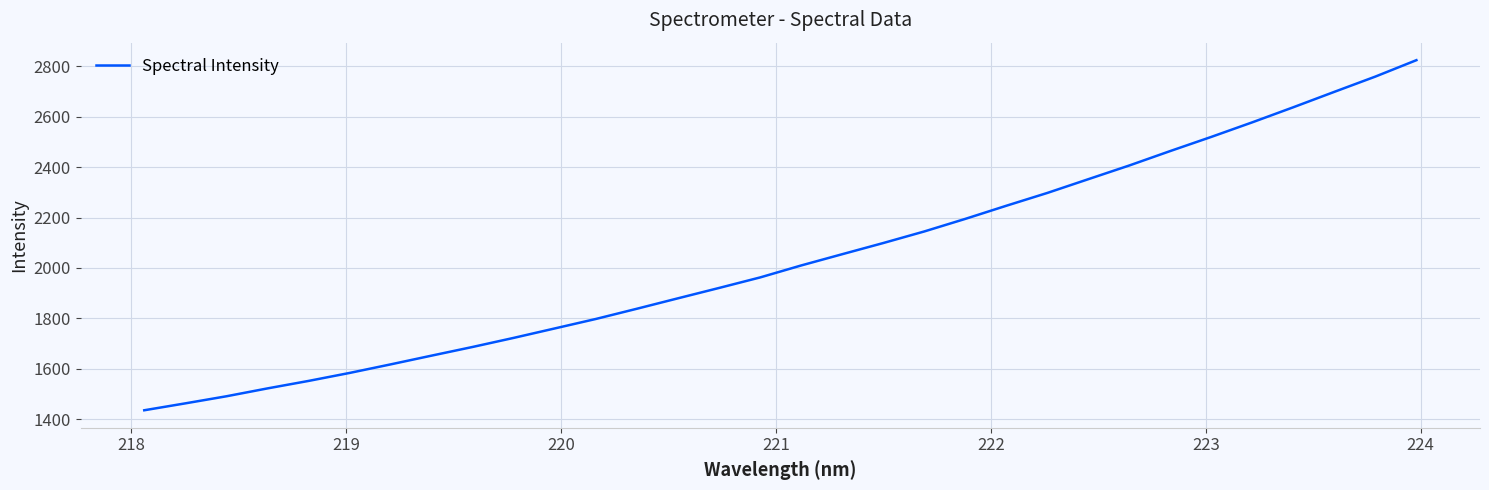

What is the maximum value shown in the chart?

2824.5